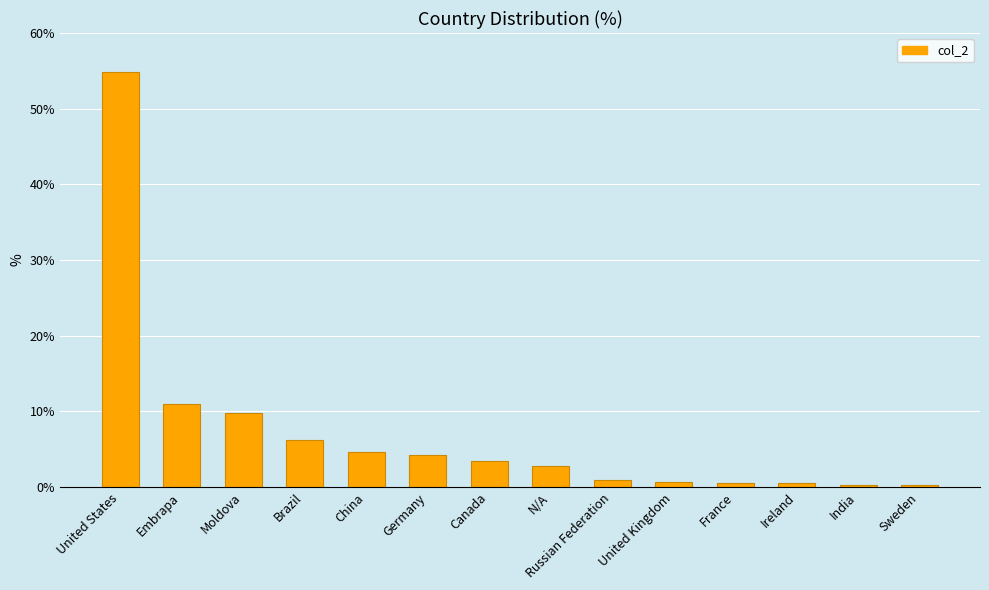

What is the label of the 4th bar from the right?

France